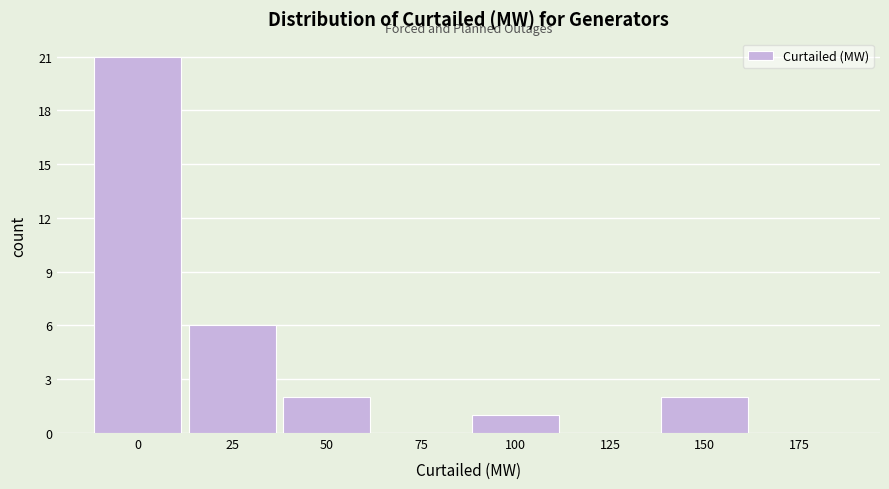

Reading left to right, extract all data points from this chart.

0=21	25=6	50=2	75=0	100=1	125=0	150=2	175=0